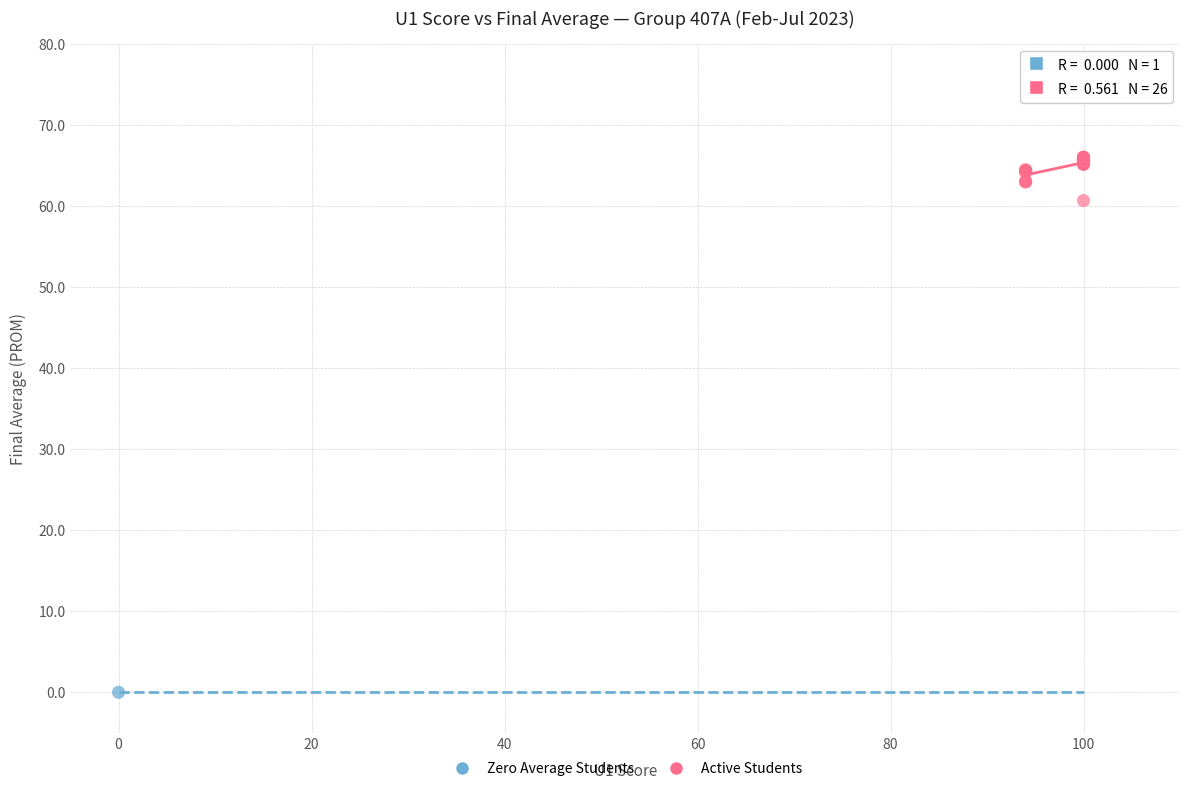

What are all the series names shown in the legend?

Zero Average Students, Active Students